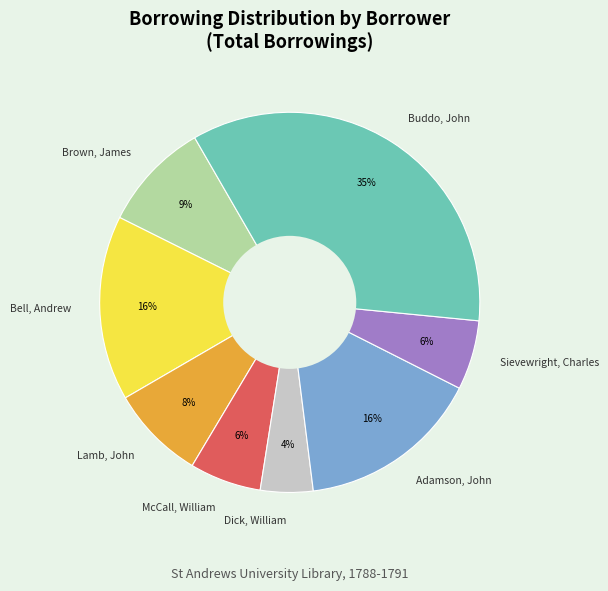

What percentage is the Bell, Andrew slice, to the nearest percent?

16%